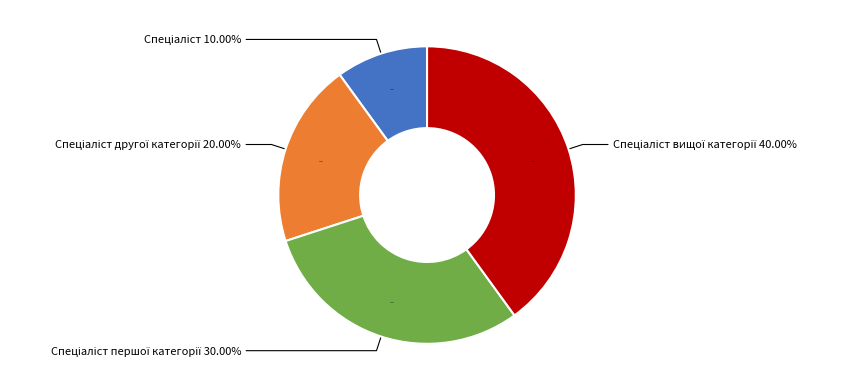

To the nearest percent, what is the difference between the Спеціаліст другої категорії and Спеціаліст вищої категорії slice percentages?

20%